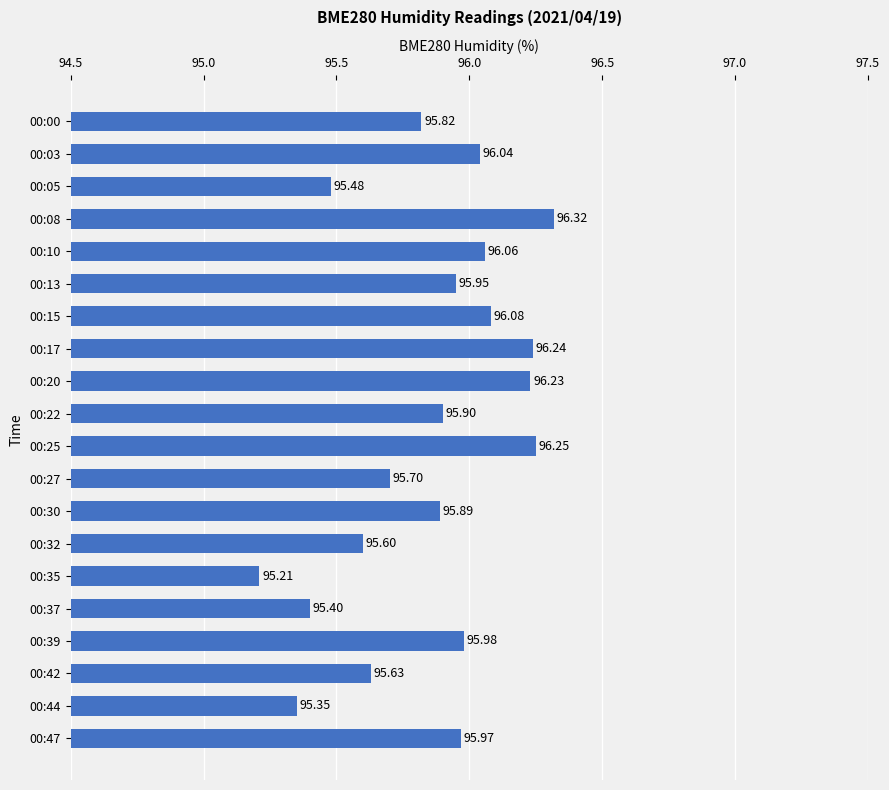

What is the ratio of the value at 00:39 to the value at 00:25?

1.0